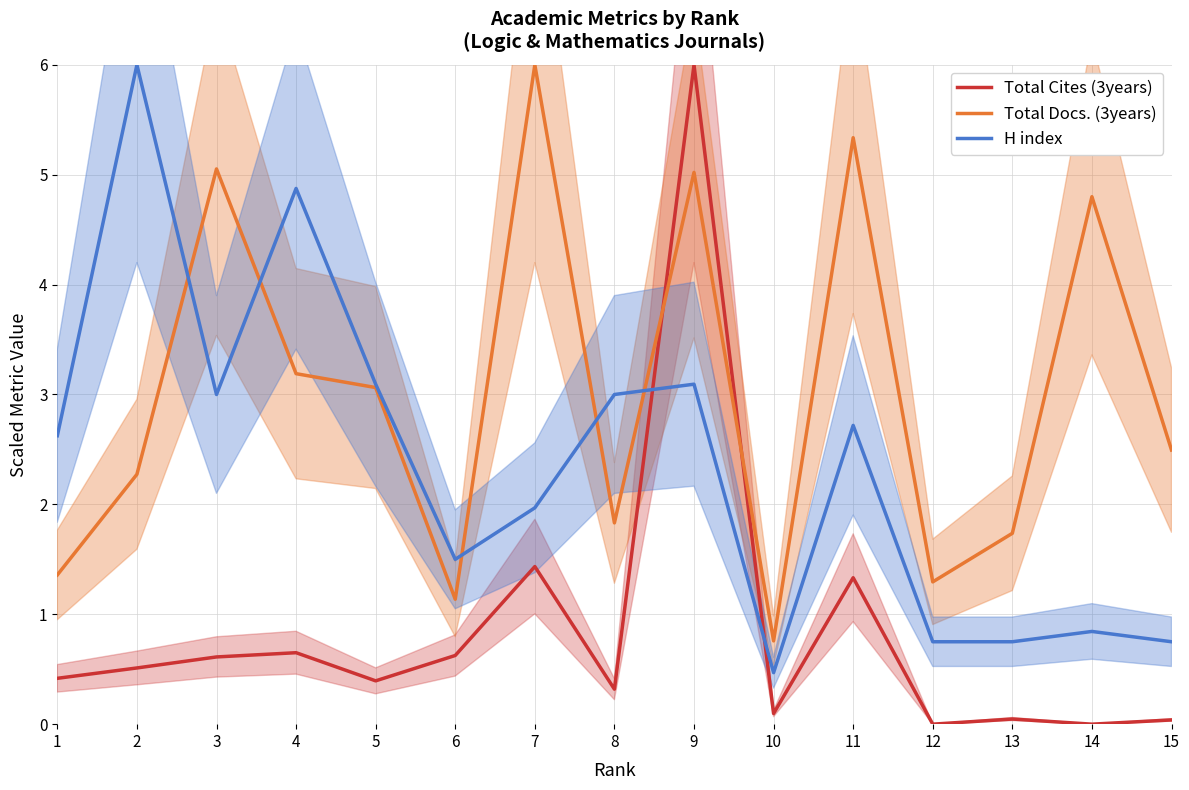

List the series in order of their peak value, lowest first.

Total Cites (3years), Total Docs. (3years), H index